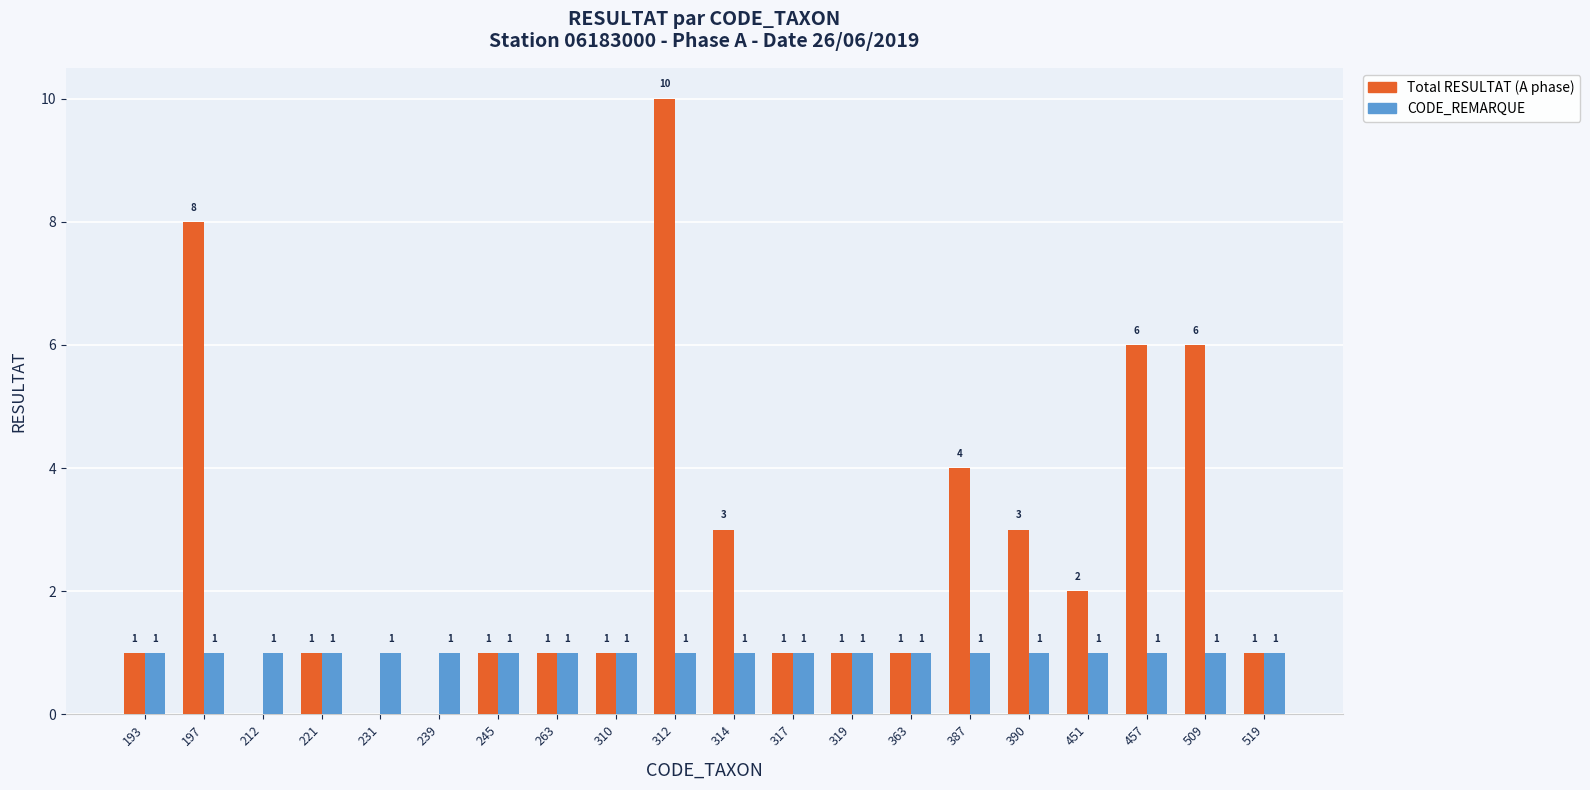

True or false: Total RESULTAT (A phase) has a value of 6 at 457.

True